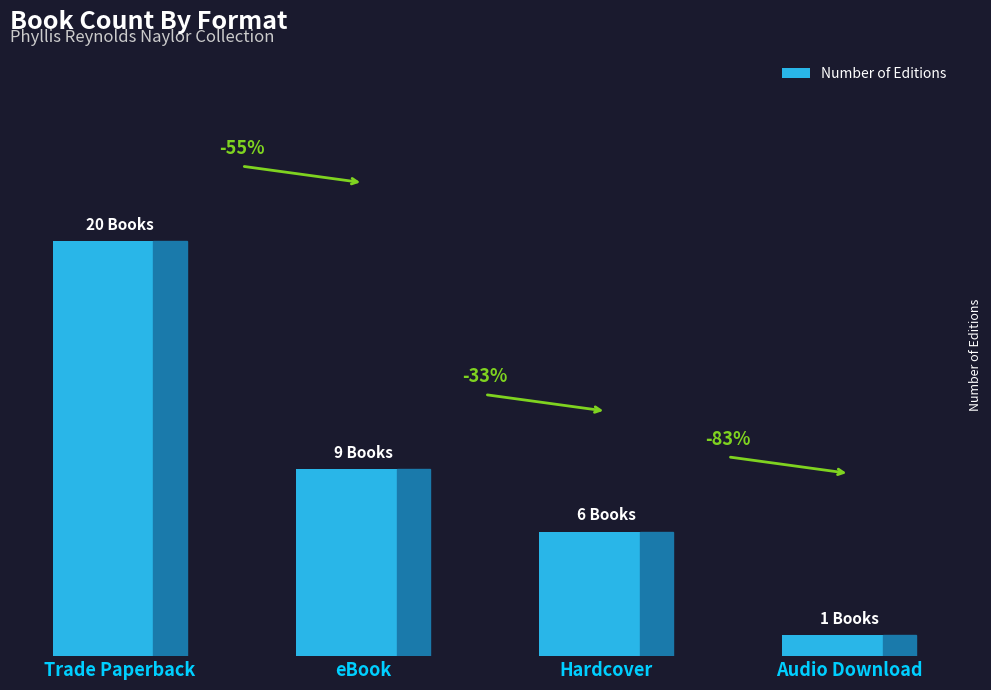

At which label is the value closest to 10?

eBook